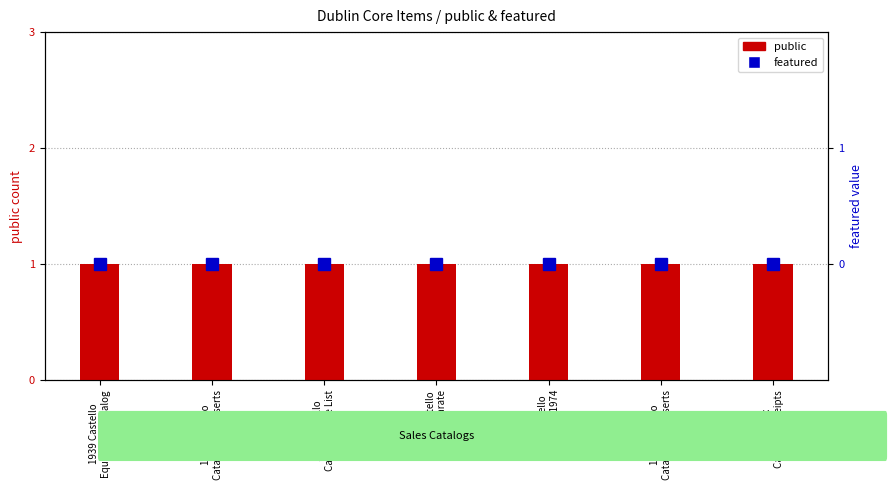

Between 1971 Castello
Catalog w/1974 and Set of Six
Castello Receipts, which series saw the biggest shift?

public